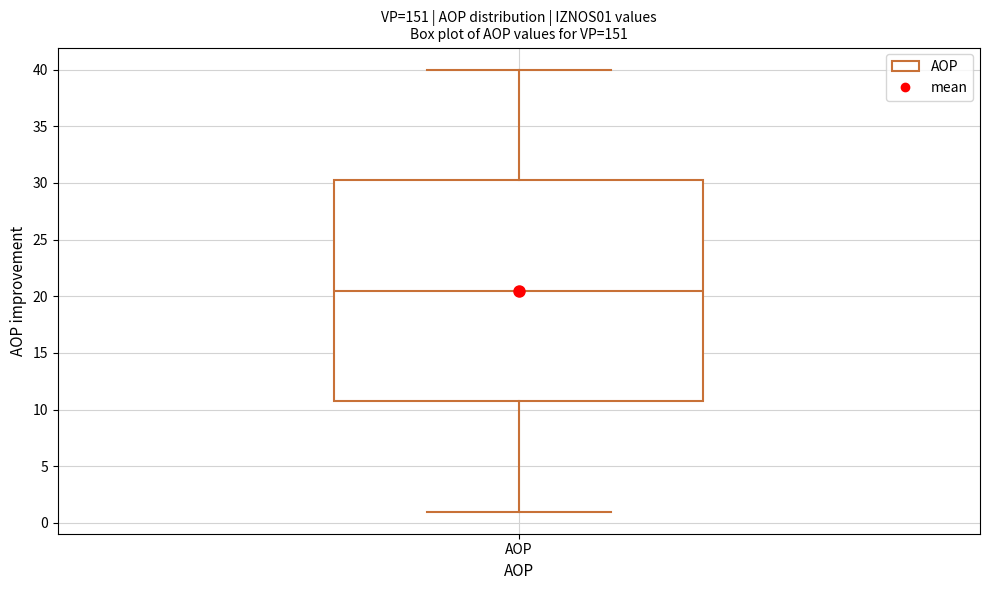

Transcribe this box plot: give where the median line is, the range the box spans, and where the two whiskers end, as read against the y-axis. The values are not printed on the chart, so give them approximately, as read against the axis.

median 20.5, box 11.0 to 30.5, whiskers 1.0 to 40.0